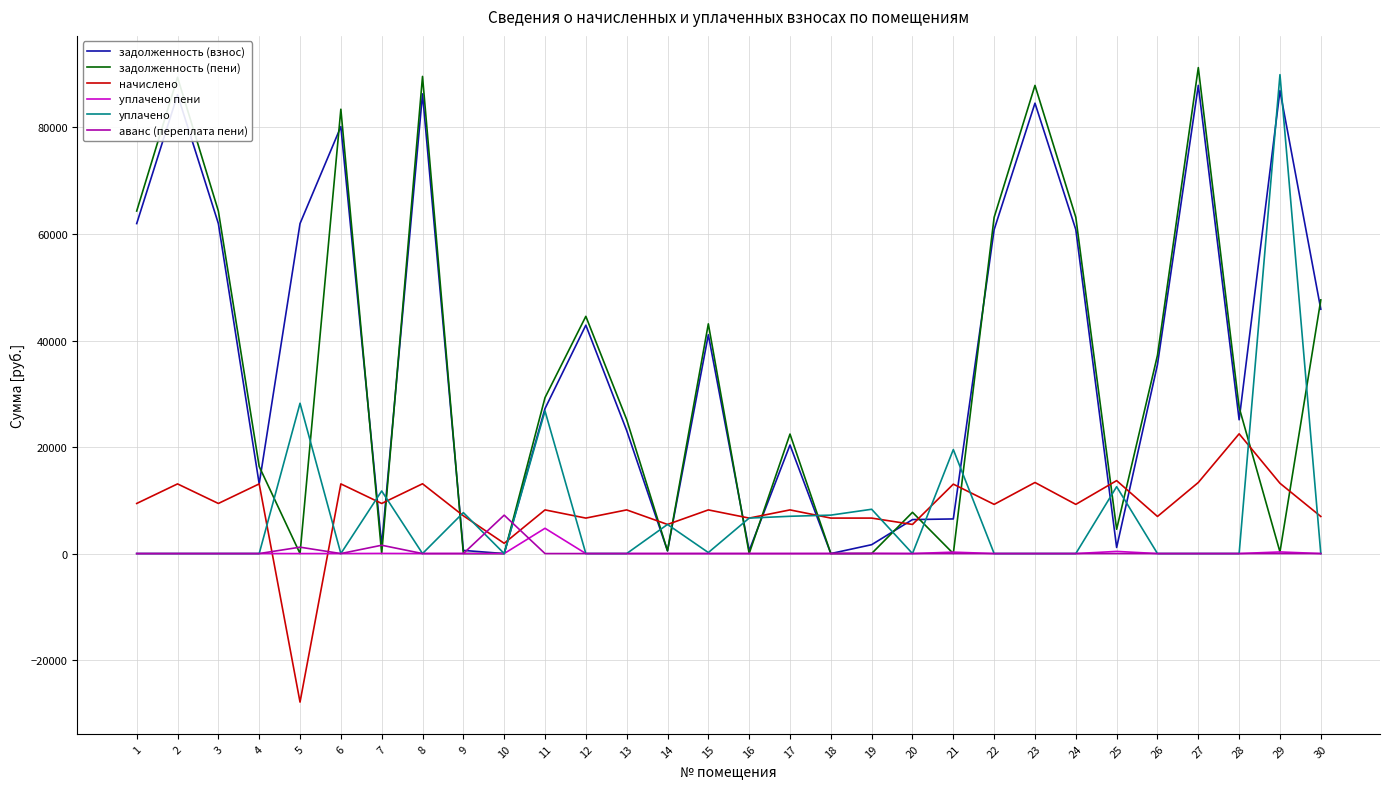

Which series changed the most between 3 and 25?

задолженность (взнос)